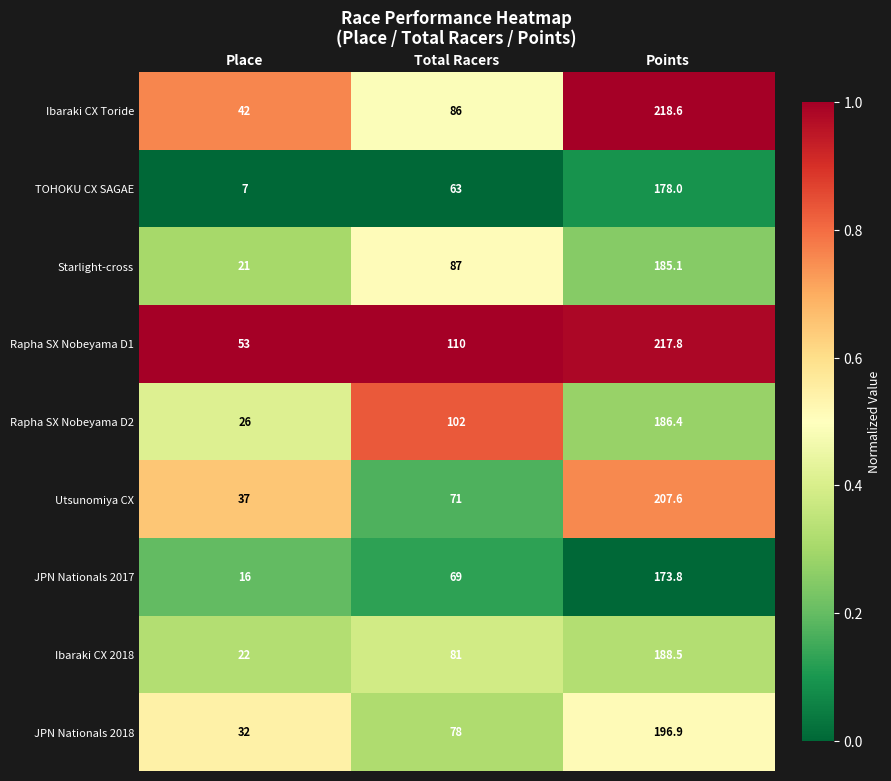

Is it true that TOHOKU CX SAGAE equals 63.0 at Total Racers?

True